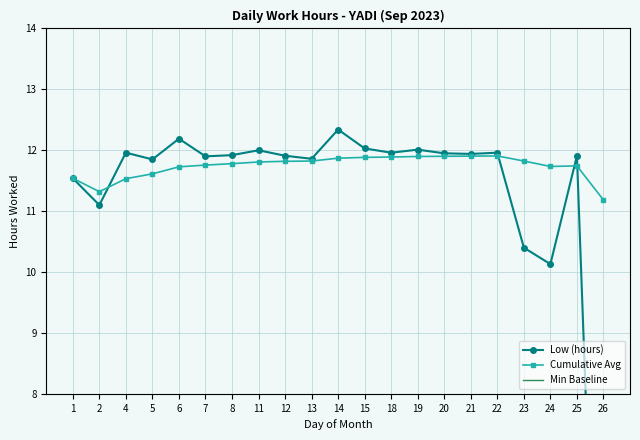

Reading left to right, list all the values displayed in this chart.

Low (hours): 11.5	11.1	12.0	11.8	12.2	11.9	11.9	12.0	11.9	11.9	12.3	12.0	12.0	12.0	11.9	11.9	12.0	10.4	10.1	11.9	0.0
Cumulative Avg: 11.5	11.3	11.5	11.6	11.7	11.8	11.8	11.8	11.8	11.8	11.9	11.9	11.9	11.9	11.9	11.9	11.9	11.8	11.7	11.7	11.2
Min Baseline: 0.0	0.0	0.0	0.0	0.0	0.0	0.0	0.0	0.0	0.0	0.0	0.0	0.0	0.0	0.0	0.0	0.0	0.0	0.0	0.0	0.0